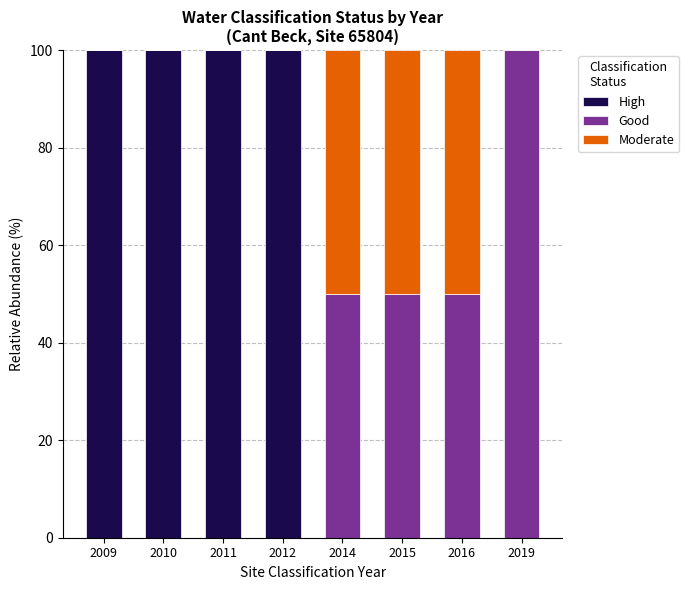

True or false: High has a value of 100 at 2010.

True